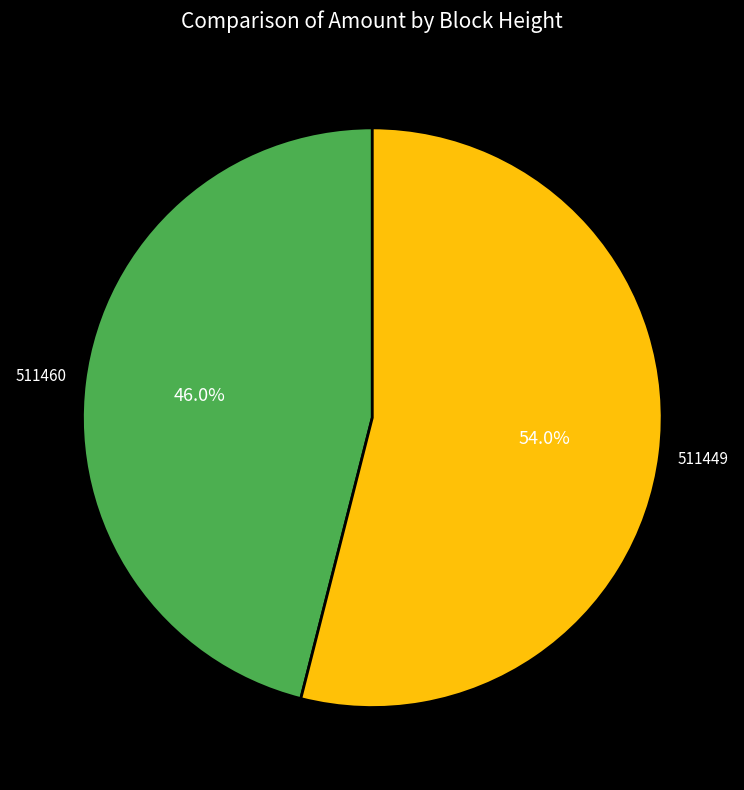

To the nearest percent, what is the combined percentage of 511460 and 511449?

100%